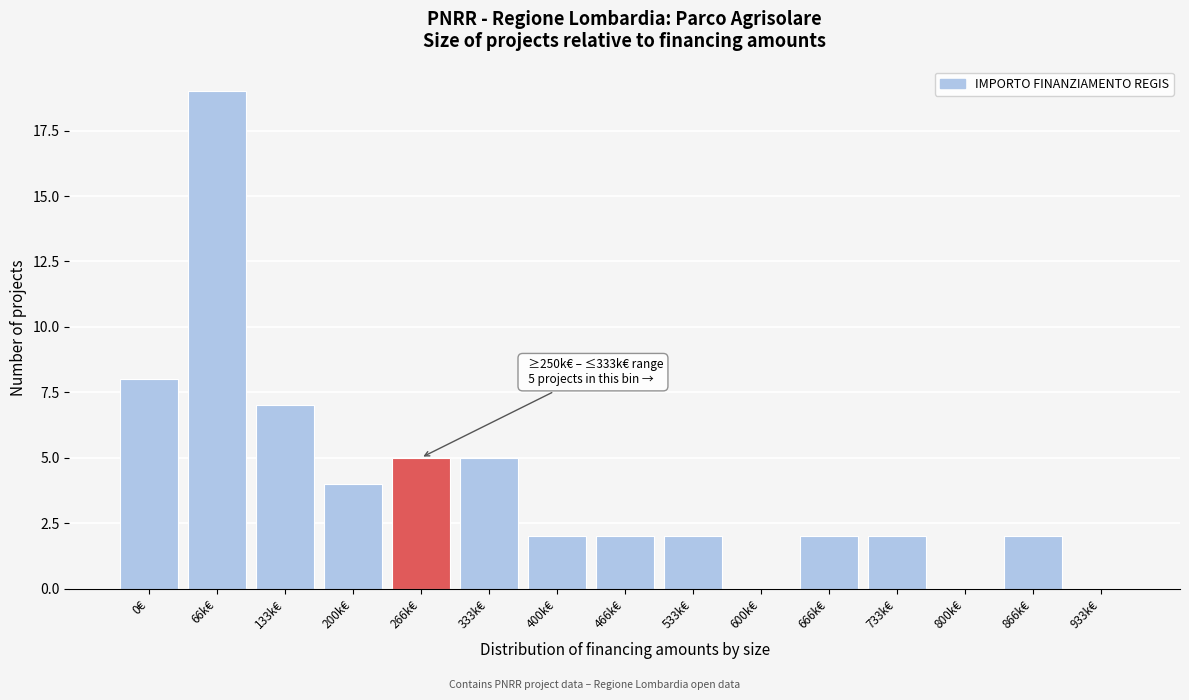

Reading left to right, transcribe all the data shown in this chart.

0€=8	66k€=19	133k€=7	200k€=4	266k€=5	333k€=5	400k€=2	466k€=2	533k€=2	600k€=0	666k€=2	733k€=2	800k€=0	866k€=2	933k€=0